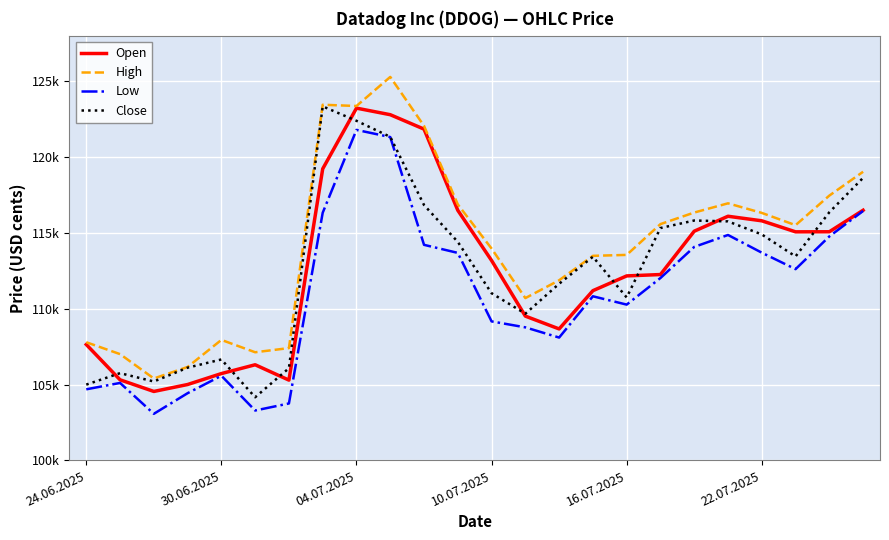

True or false: Open has more than 1 points higher than both neighbors.

True